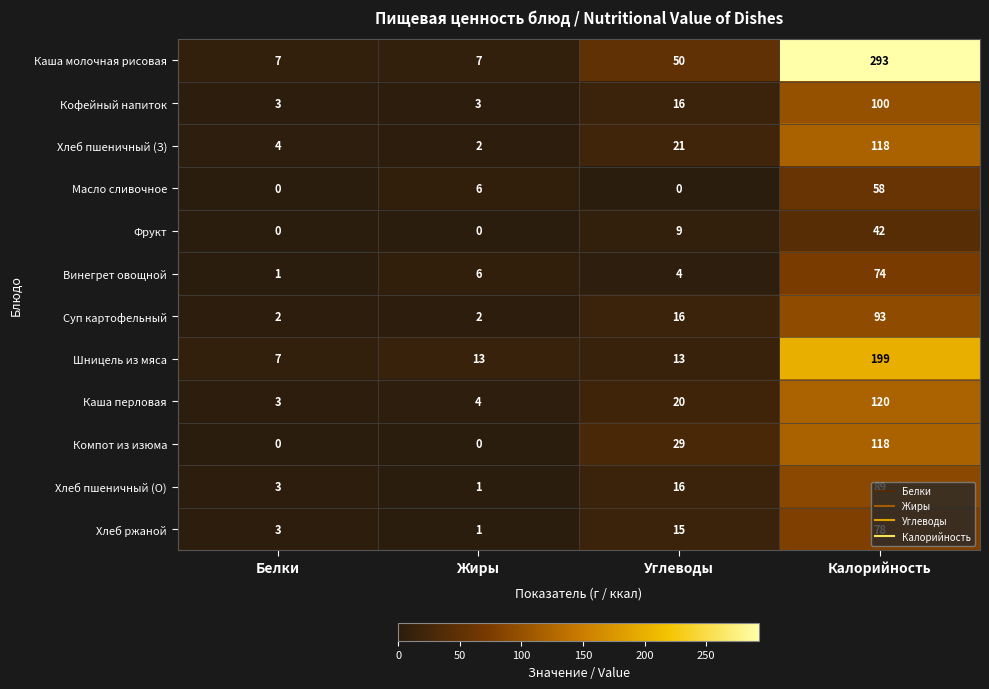

Which series has the largest total across all categories?

Каша молочная рисовая